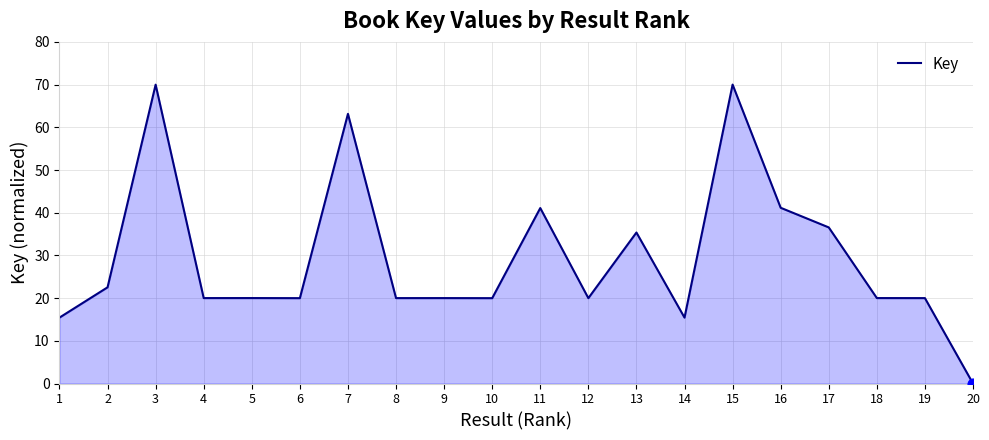

Between 2 and 8, which is larger?

2